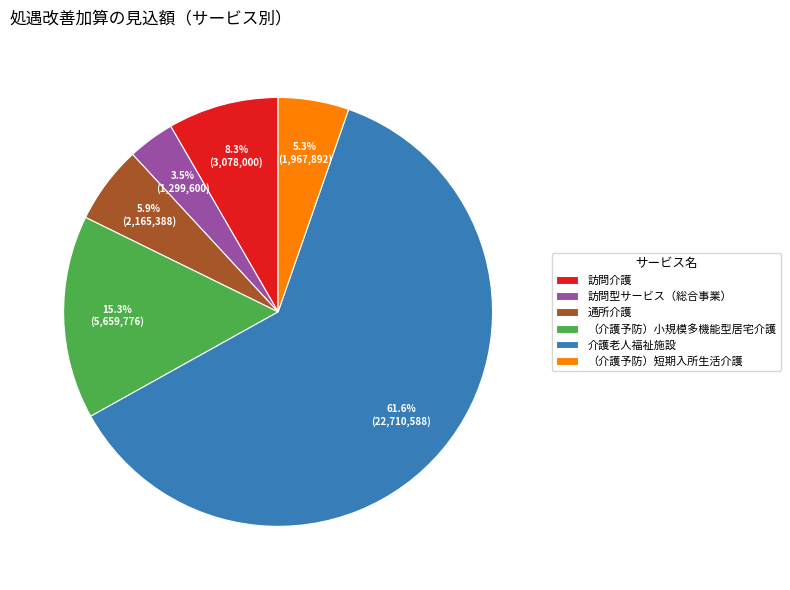

What is the largest slice in the pie chart?

介護老人福祉施設